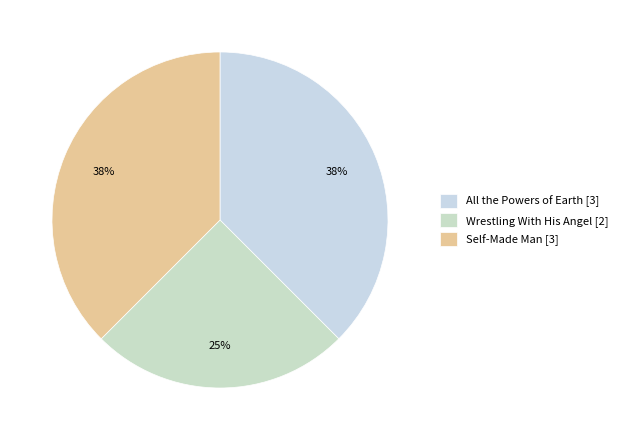

Approximately how many times larger is the value at Wrestling With His Angel compared to All the Powers of Earth?

0.7